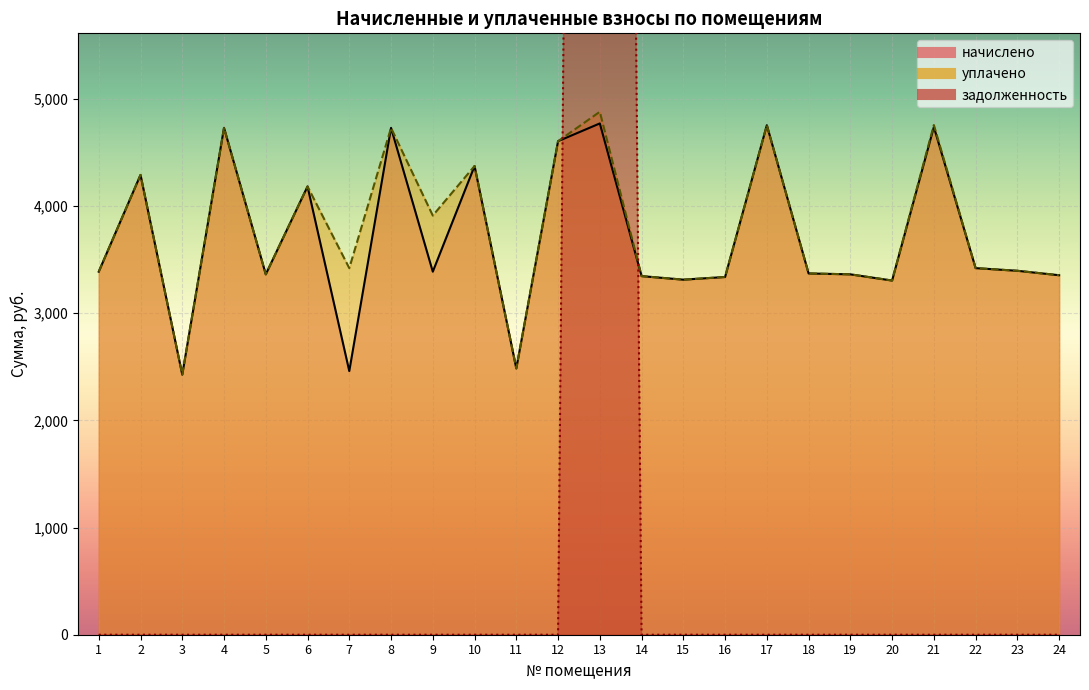

Is the value of уплачено at 15 greater than the value of начислено at 1?

No